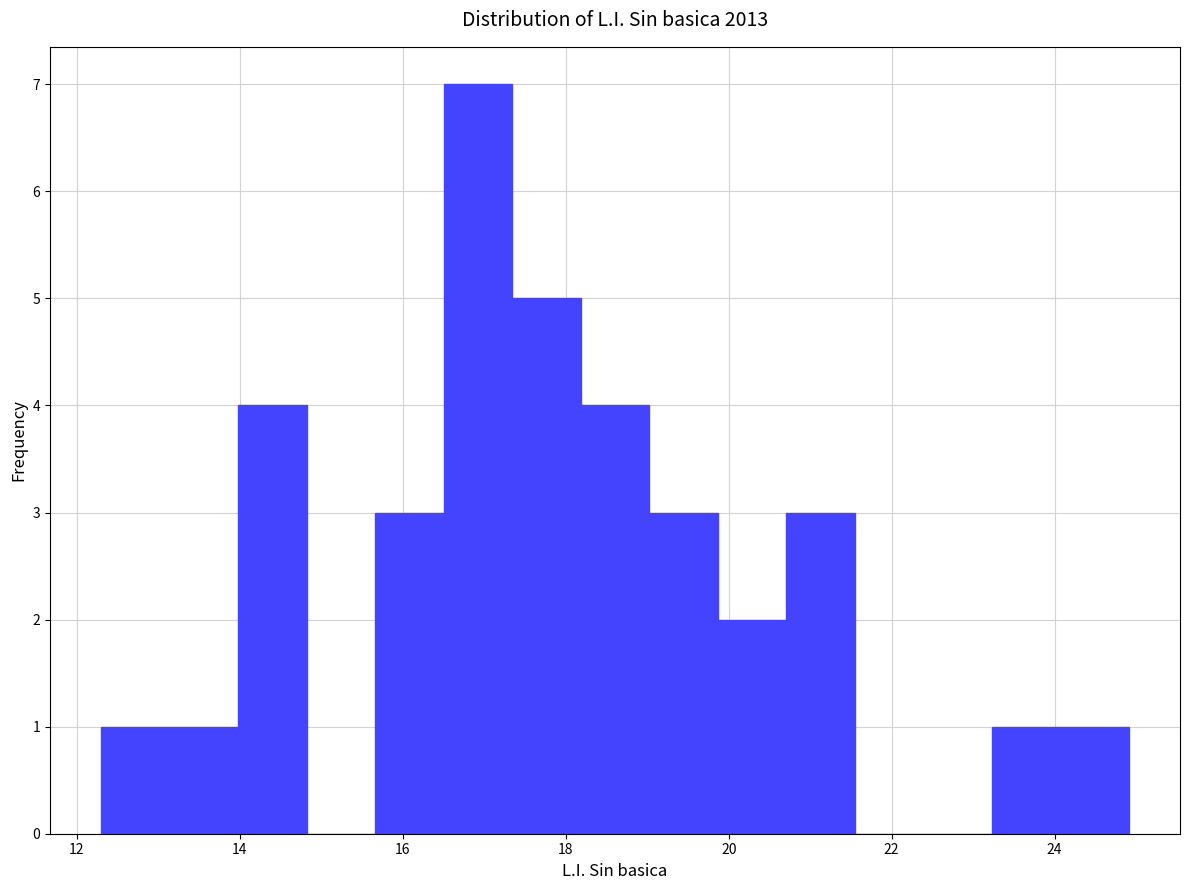

Over which range of the x-axis is the bar tallest?

16.6 to 17.4